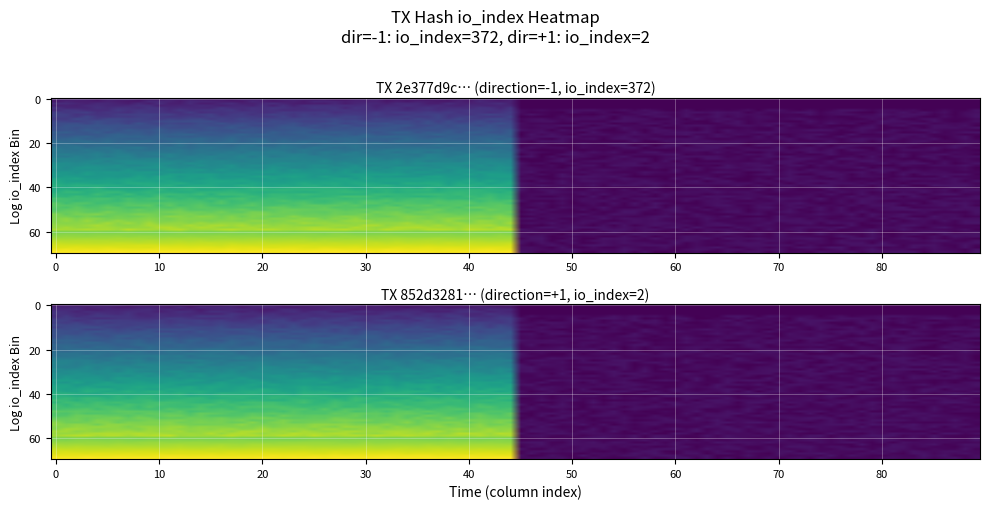

Which series has the largest total across all categories?

2e377d9c7d16c58267f0497767eeb168d58be15